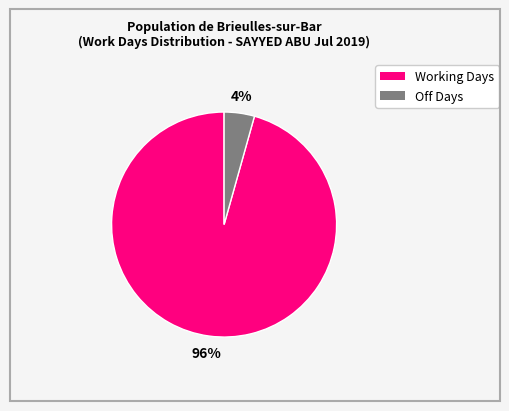

To the nearest percent, what is the average slice percentage?

50%